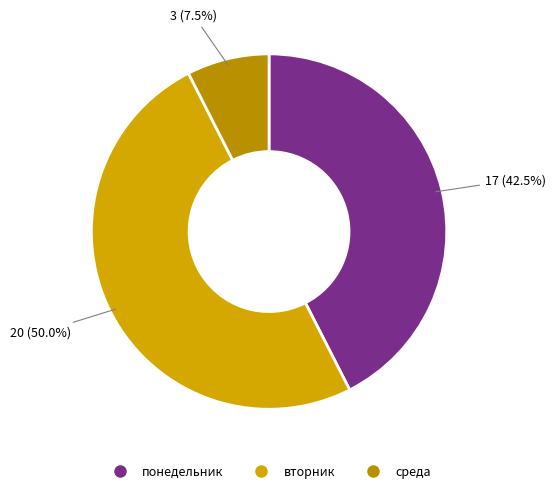

How many segments does this pie chart have?

3